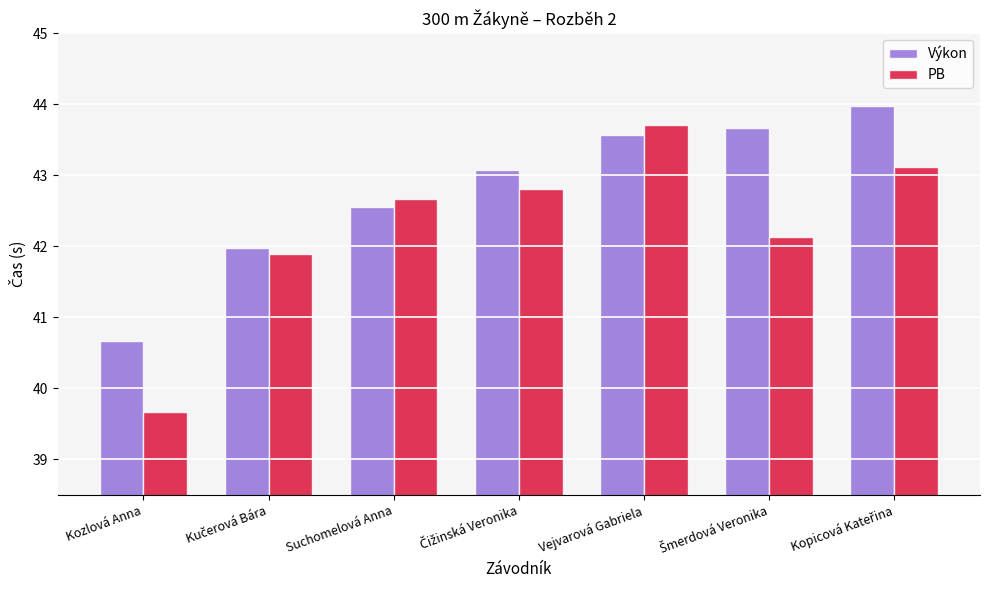

Rank the series by their average value, from highest to lowest.

Výkon, PB